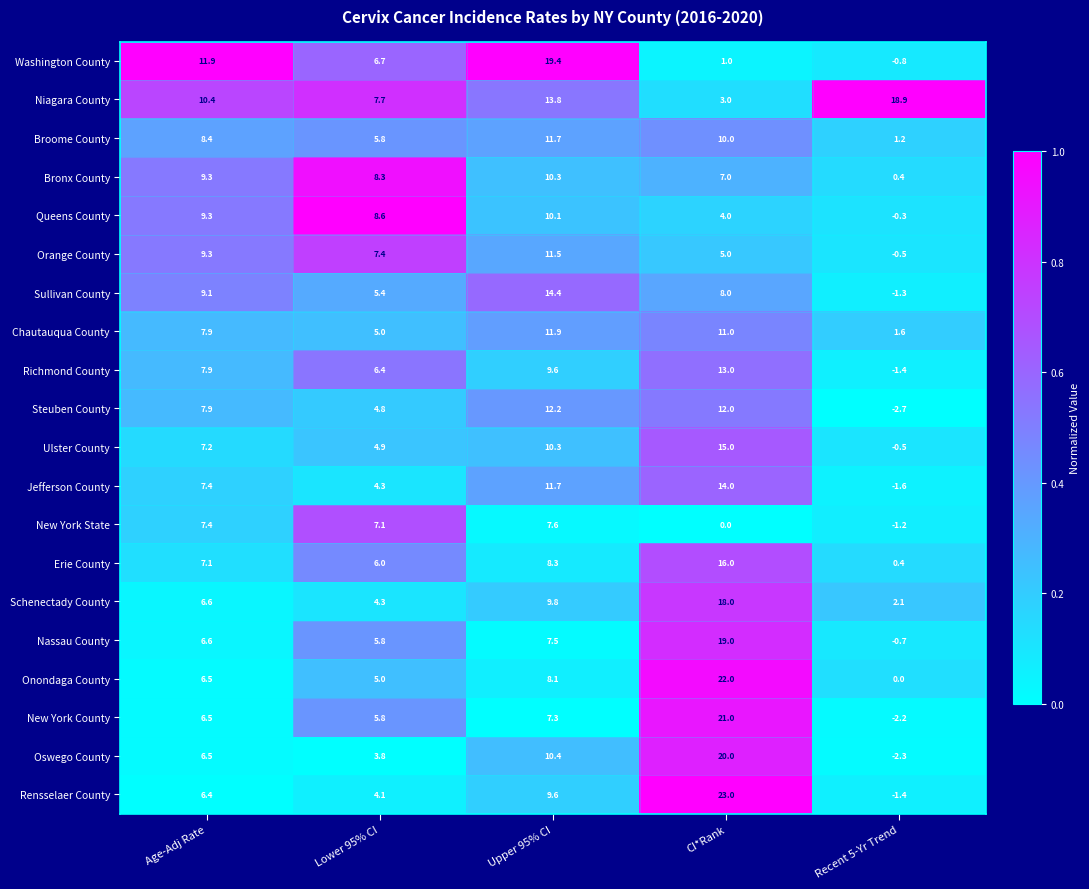

Rank the series at CI*Rank from highest to lowest value.

Rensselaer County, Onondaga County, New York County, Oswego County, Nassau County, Schenectady County, Erie County, Ulster County, Jefferson County, Richmond County, Steuben County, Chautauqua County, Broome County, Sullivan County, Bronx County, Orange County, Queens County, Niagara County, Washington County, New York State